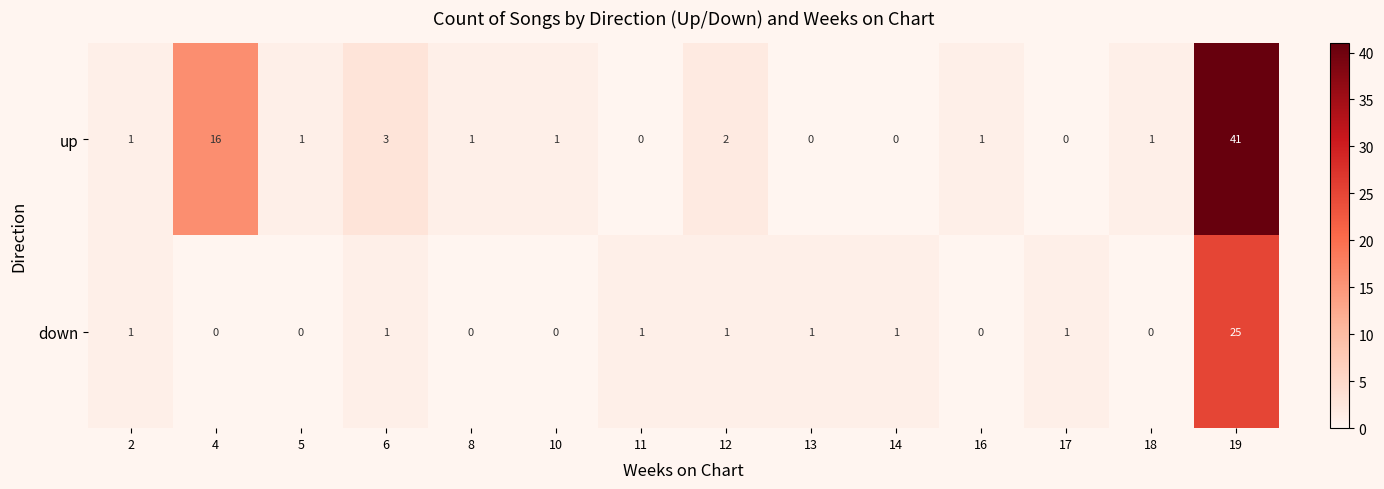

At which label does up reach its peak?

19